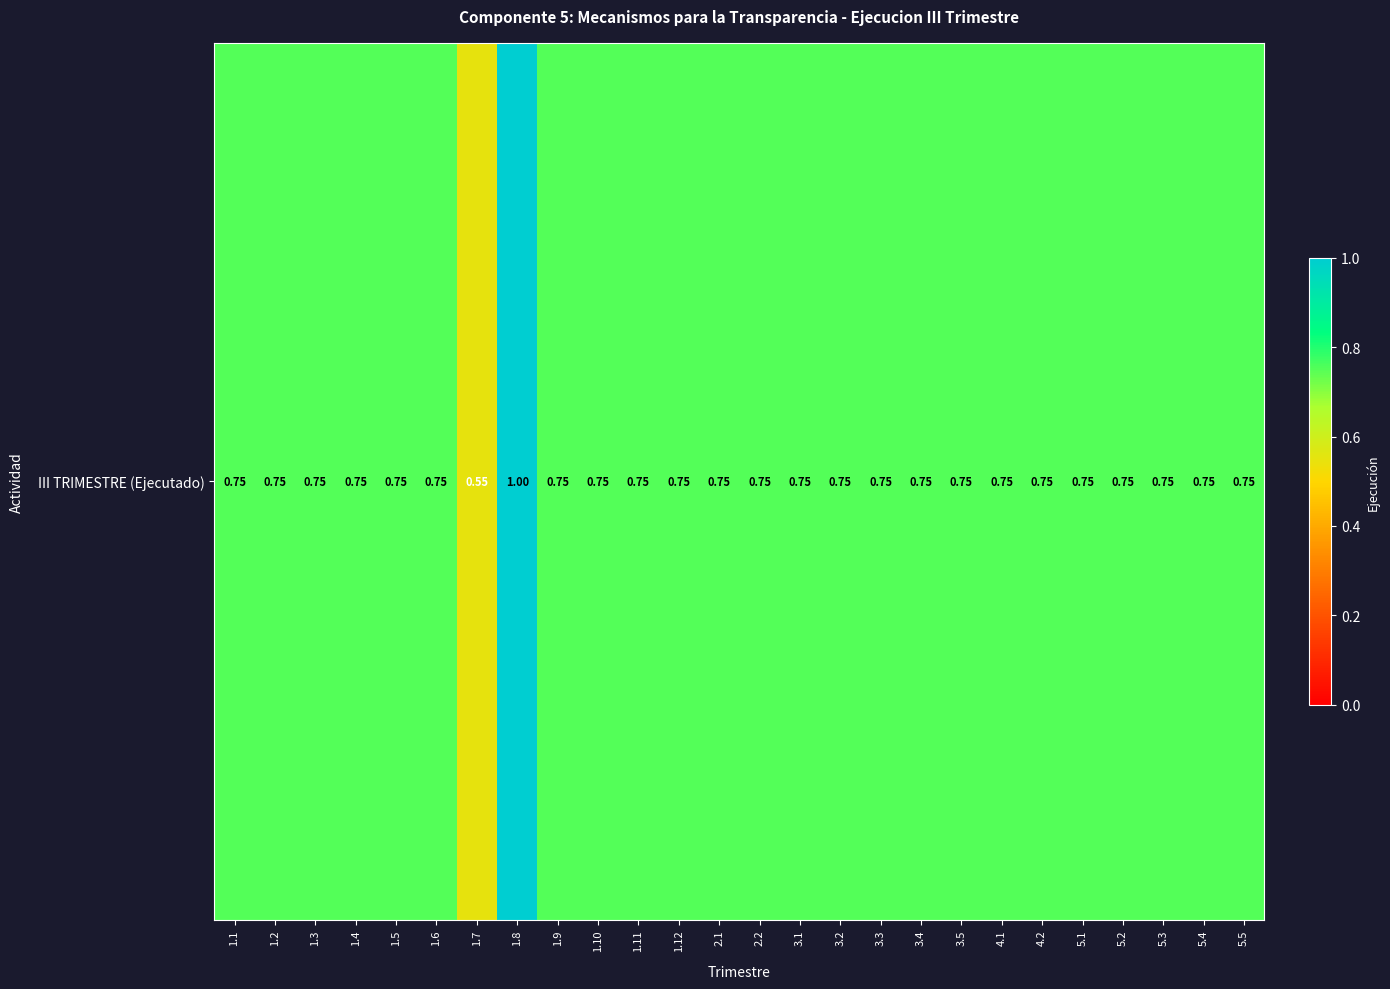

Reading left to right, what are all the values shown in this chart?

1.1=0.8	1.2=0.8	1.3=0.8	1.4=0.8	1.5=0.8	1.6=0.8	1.7=0.6	1.8=1.0	1.9=0.8	1.10=0.8	1.11=0.8	1.12=0.8	2.1=0.8	2.2=0.8	3.1=0.8	3.2=0.8	3.3=0.8	3.4=0.8	3.5=0.8	4.1=0.8	4.2=0.8	5.1=0.8	5.2=0.8	5.3=0.8	5.4=0.8	5.5=0.8